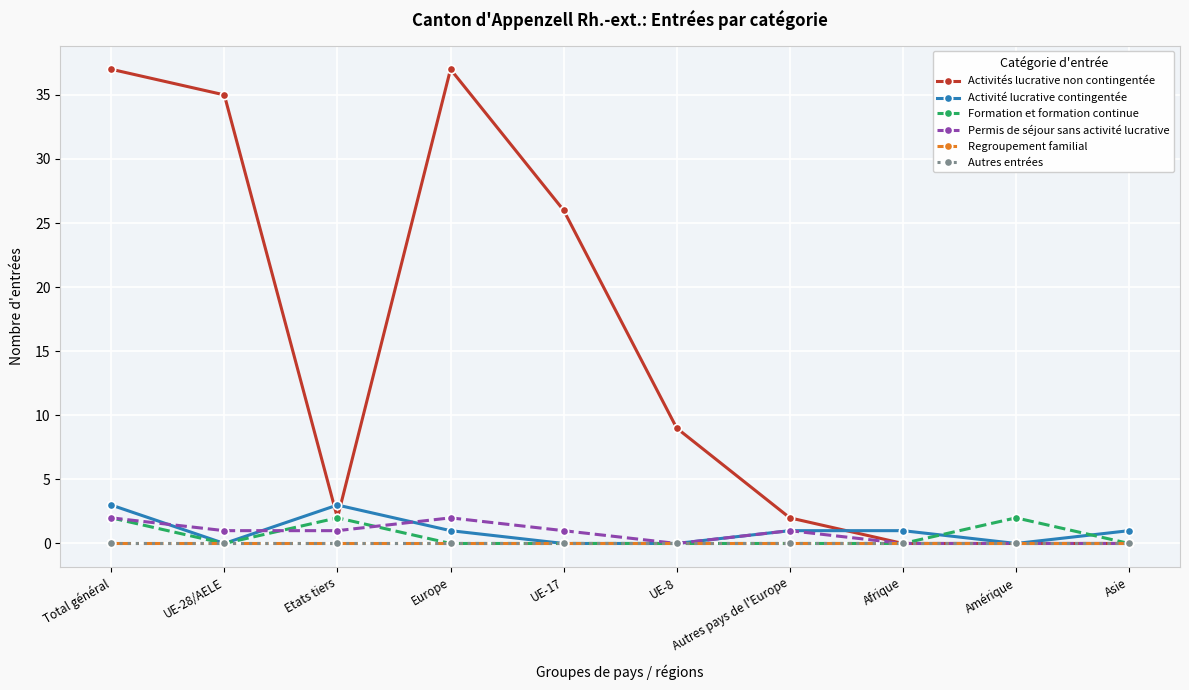

Does the chart have visible grid lines?

Yes